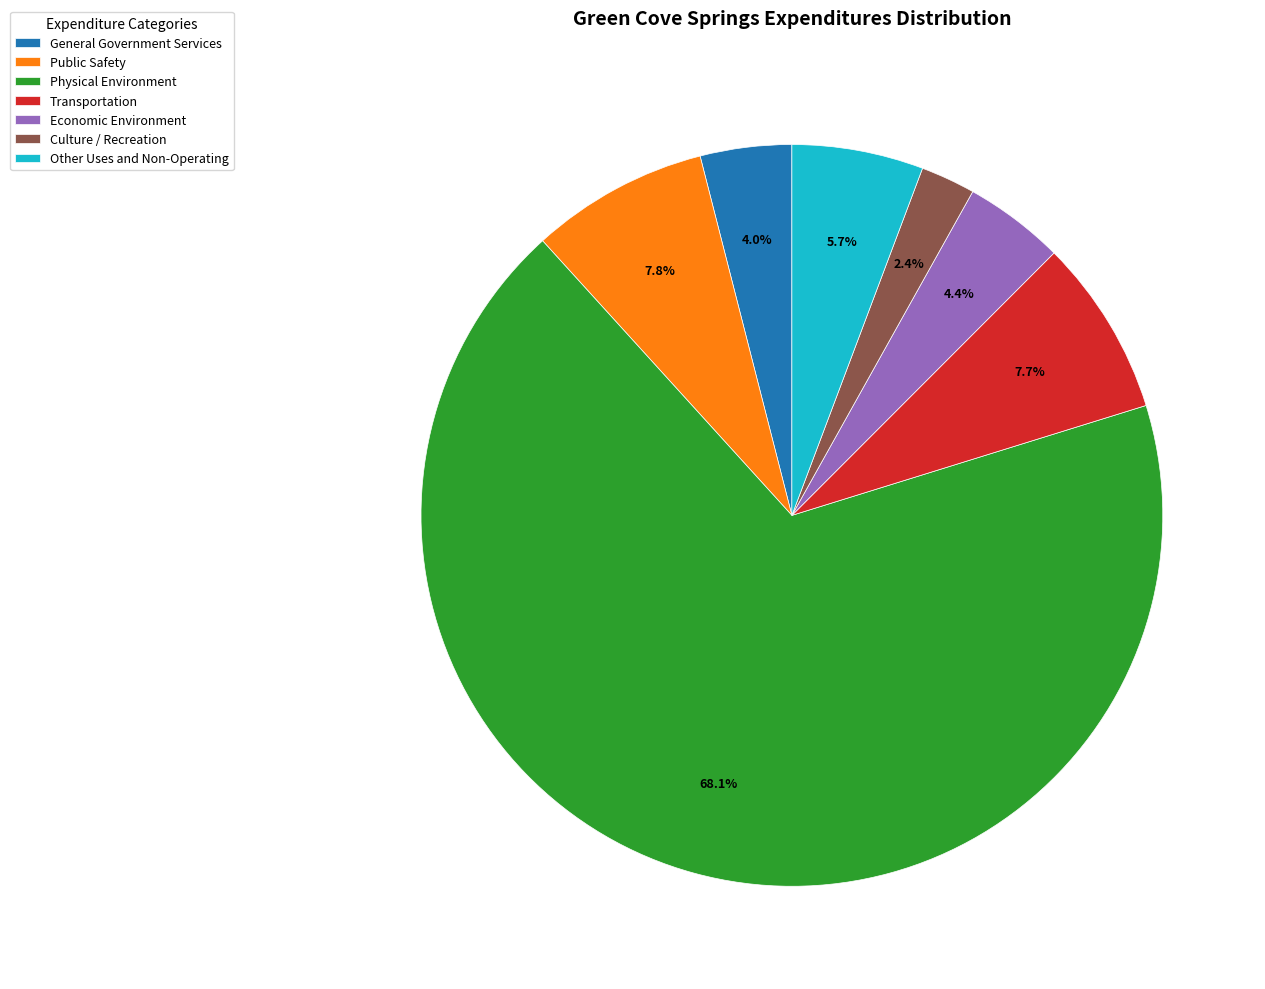

Is there a majority slice in this chart?

Yes